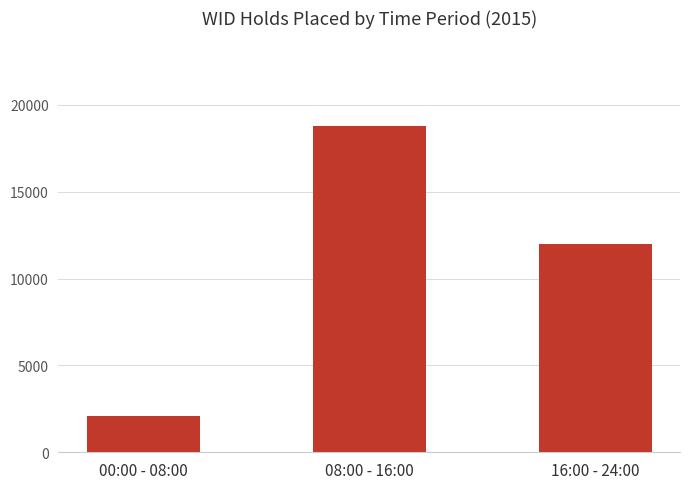

List the labels in order of value, smallest first.

00:00 - 08:00, 16:00 - 24:00, 08:00 - 16:00